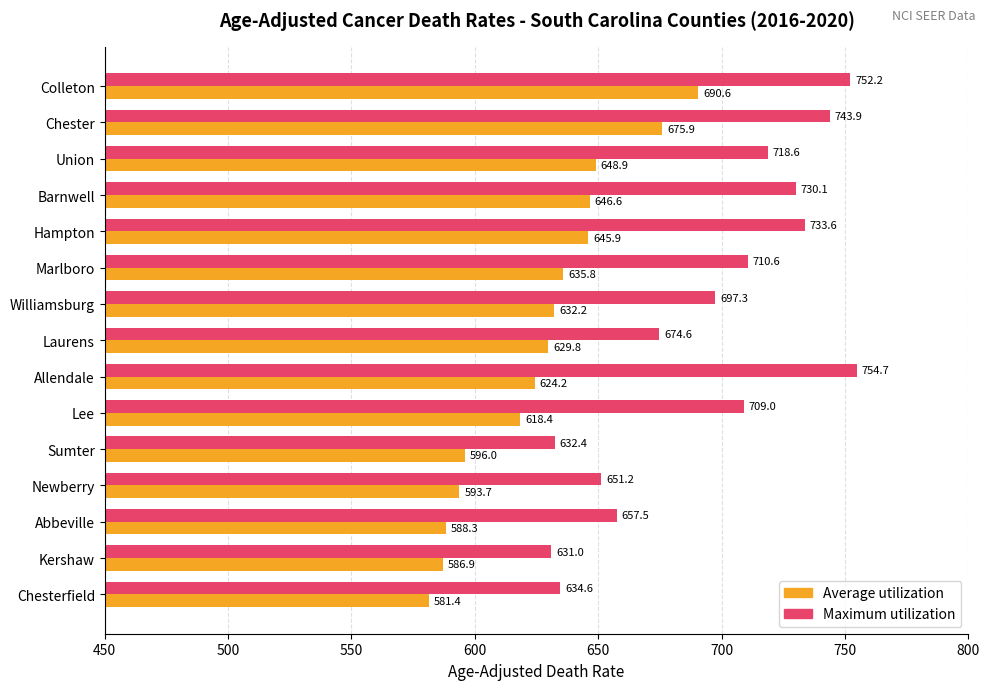

What is the spread (max minus min) of values at Sumter?

36.4